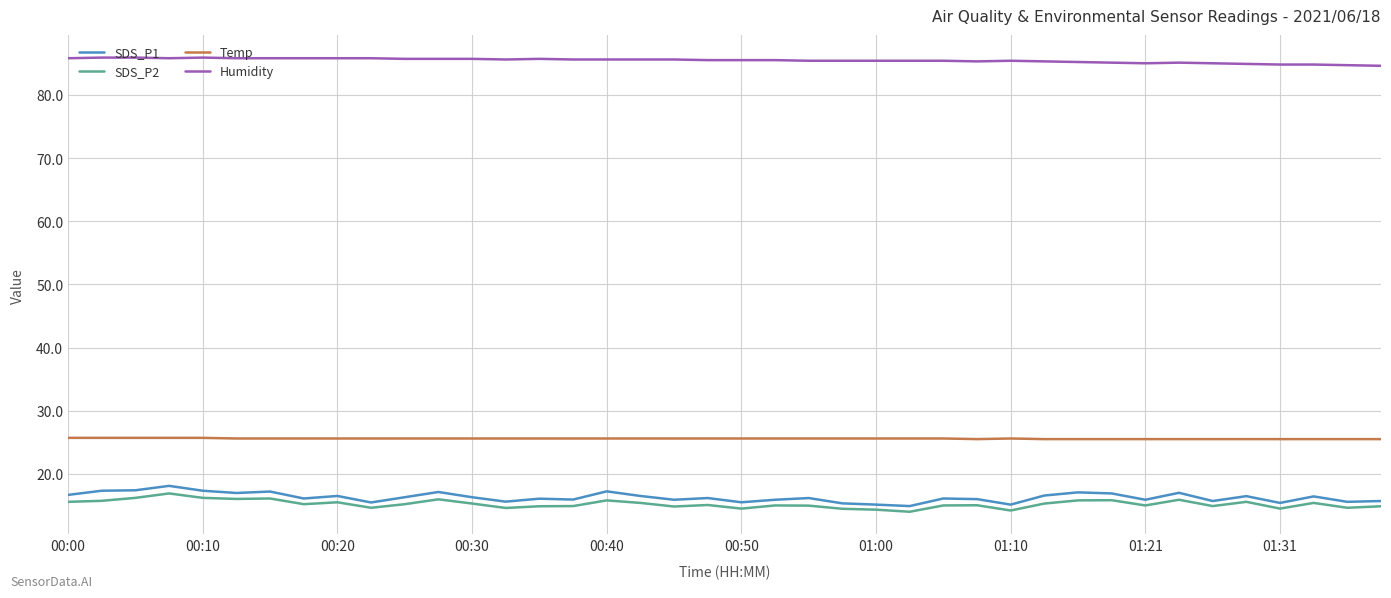

True or false: Humidity and SDS_P2 intersect in this chart.

False